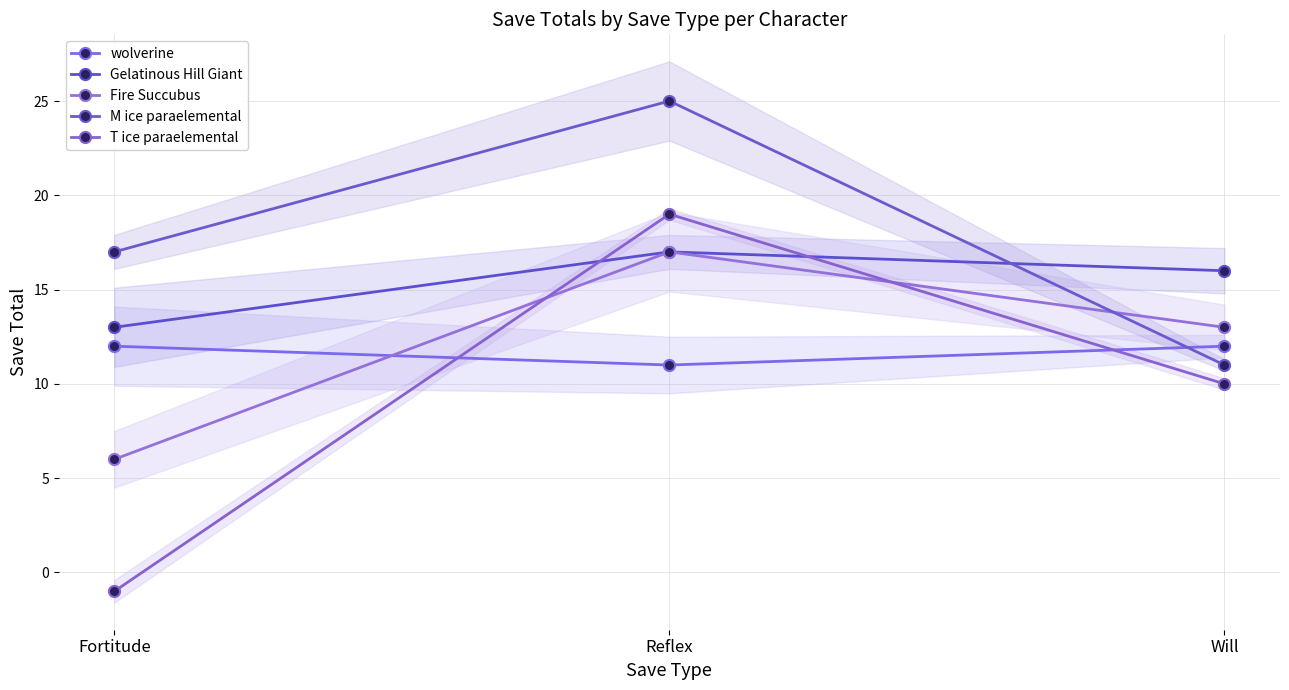

Which has a higher value, Will or Fortitude?

Will